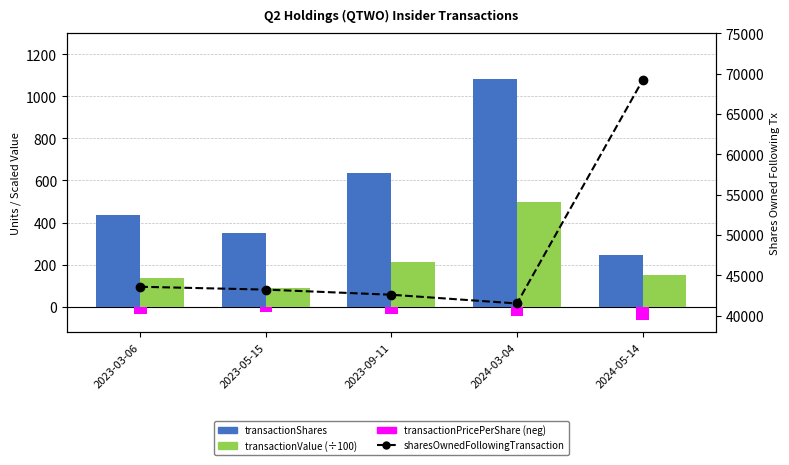

Where is transactionShares nearest to the value 664?

2023-09-11